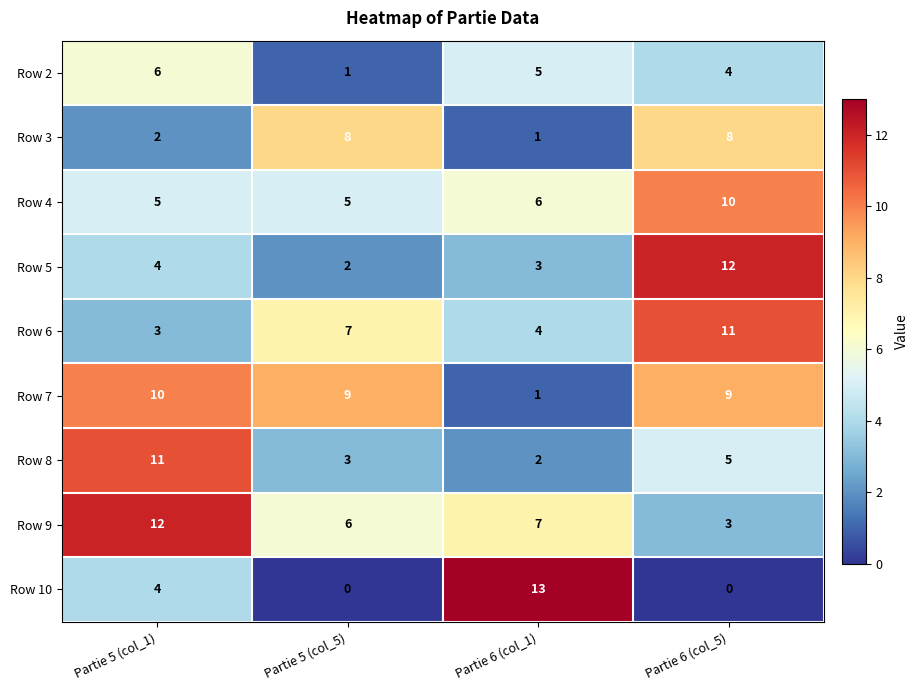

The Row 4 series shows 5 at Partie 5 (col_5). True or false?

True